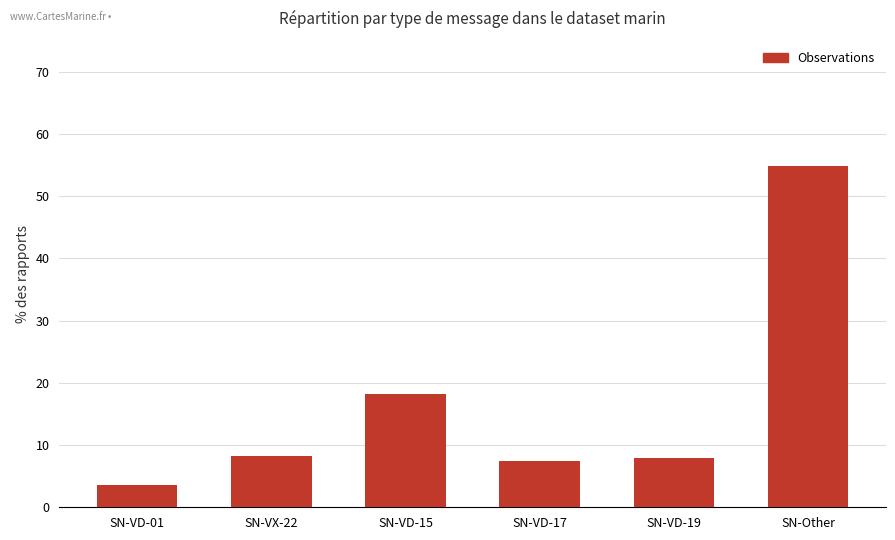

How many bars are there in total?

6